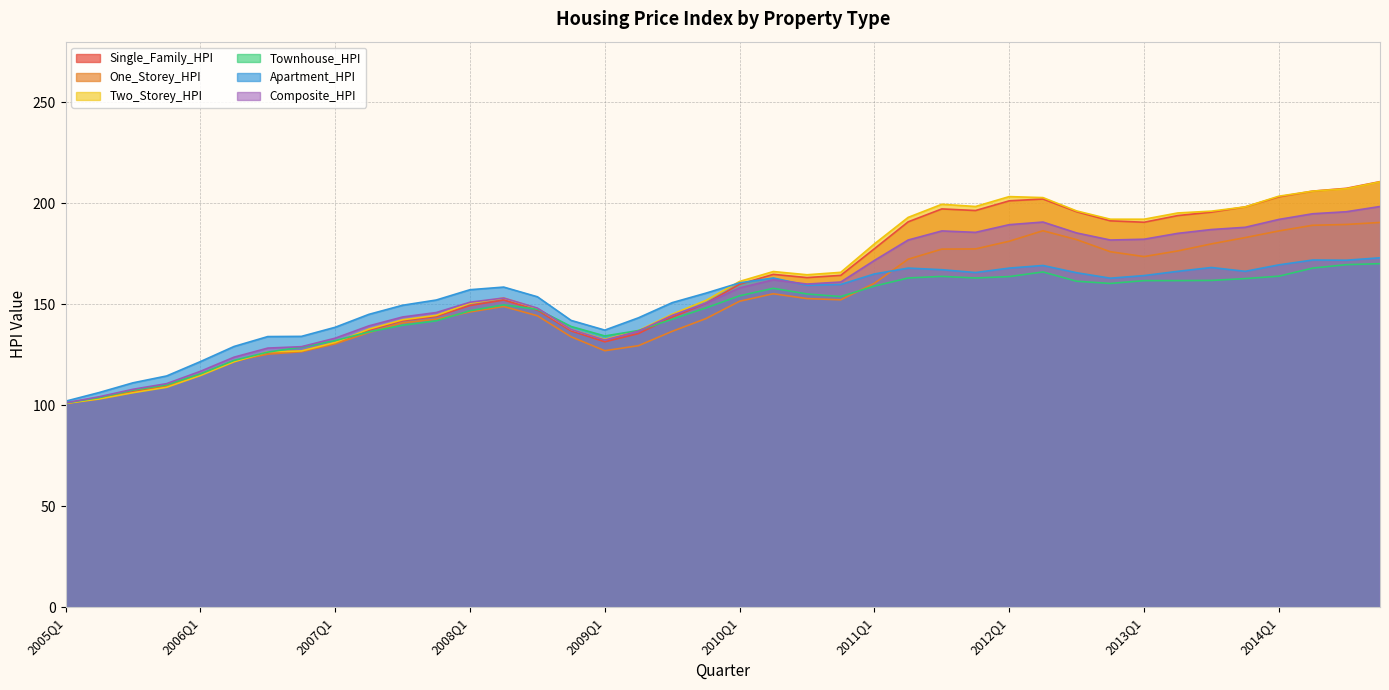

Which category has the highest value across all series?

2014Q4